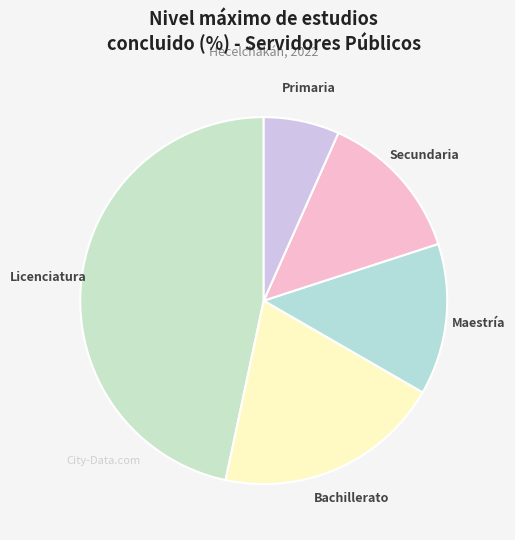

Is the sum of Licenciatura and Primaria greater than half?

Yes